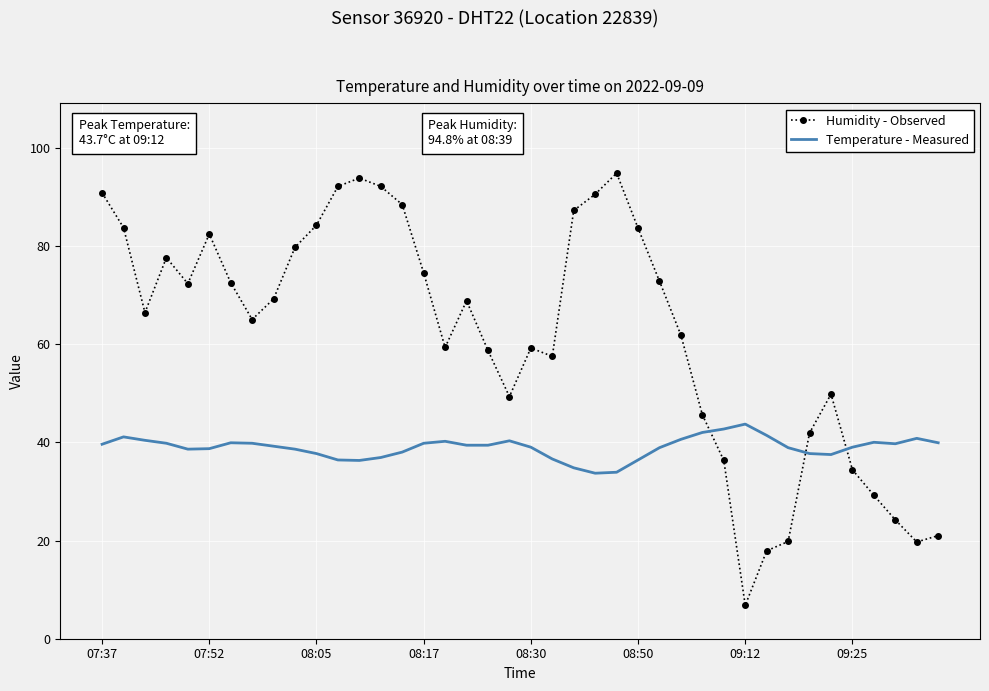

Rank the series by their average value, from lowest to highest.

Temperature - Measured, Humidity - Observed